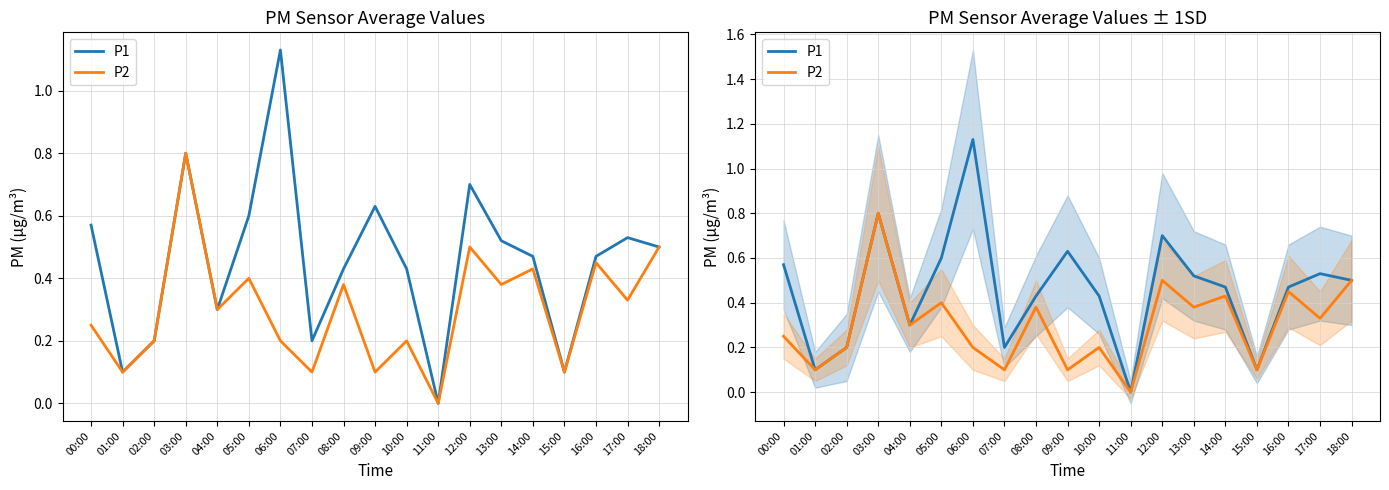

True or false: P1 and P2 cross at least once.

False